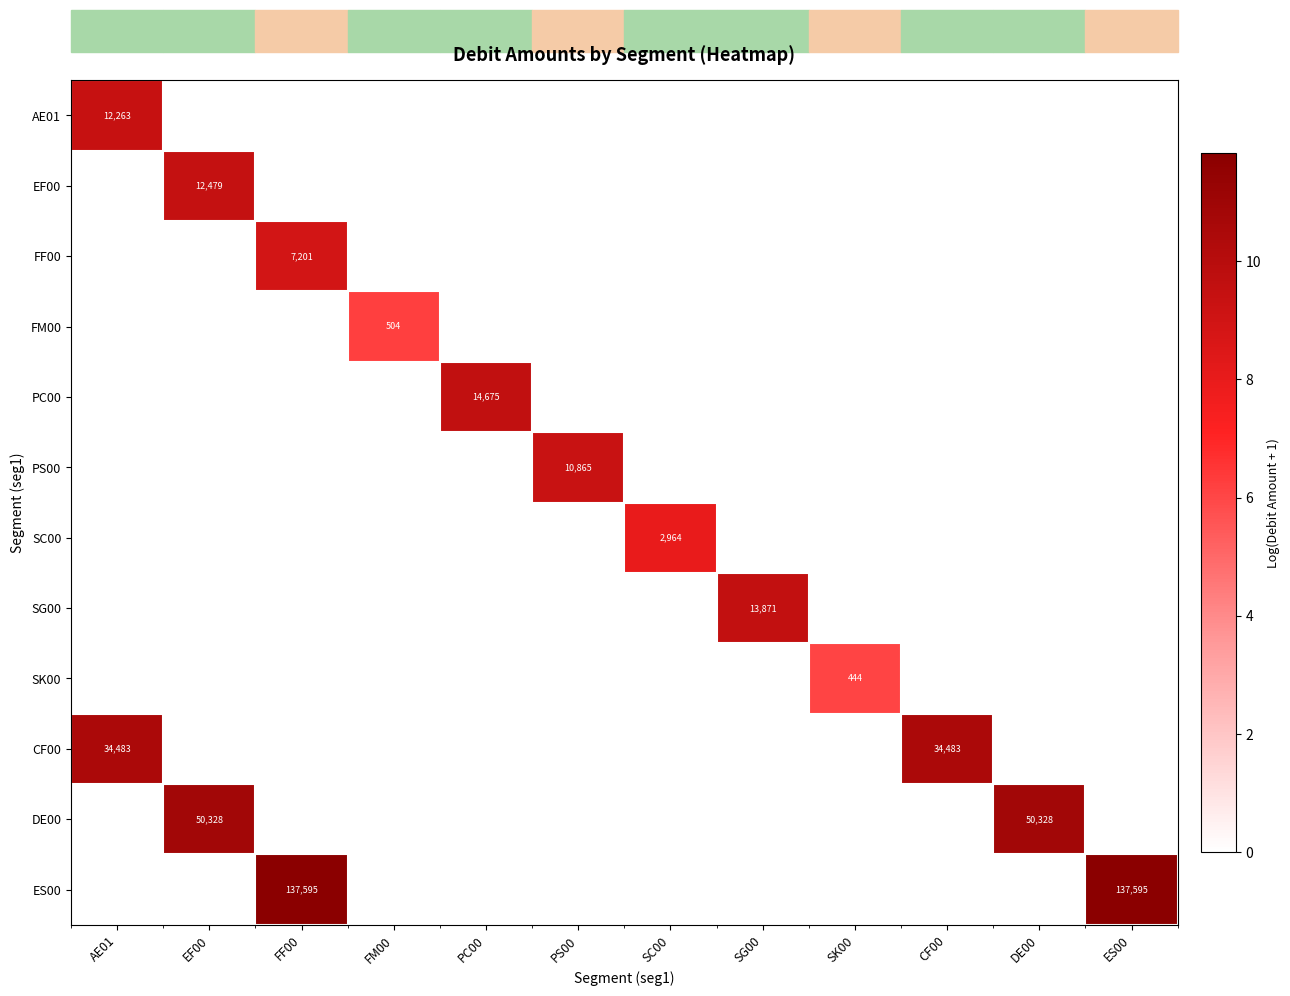

Which has a higher value, EF00 or SG00?

EF00